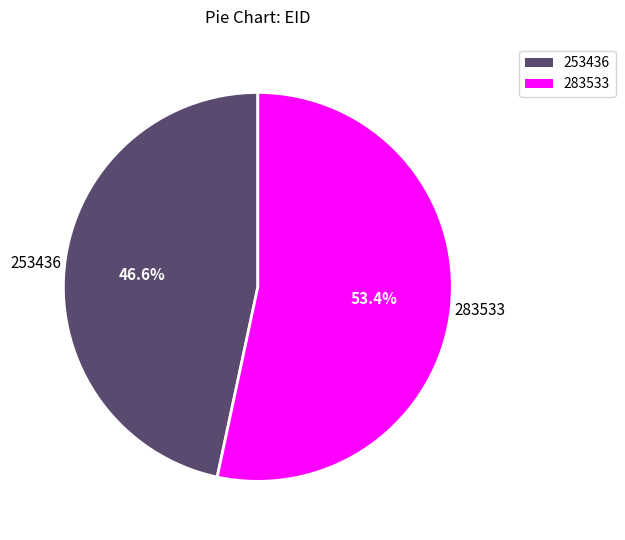

To the nearest percent, what portion does 253436 represent?

47%